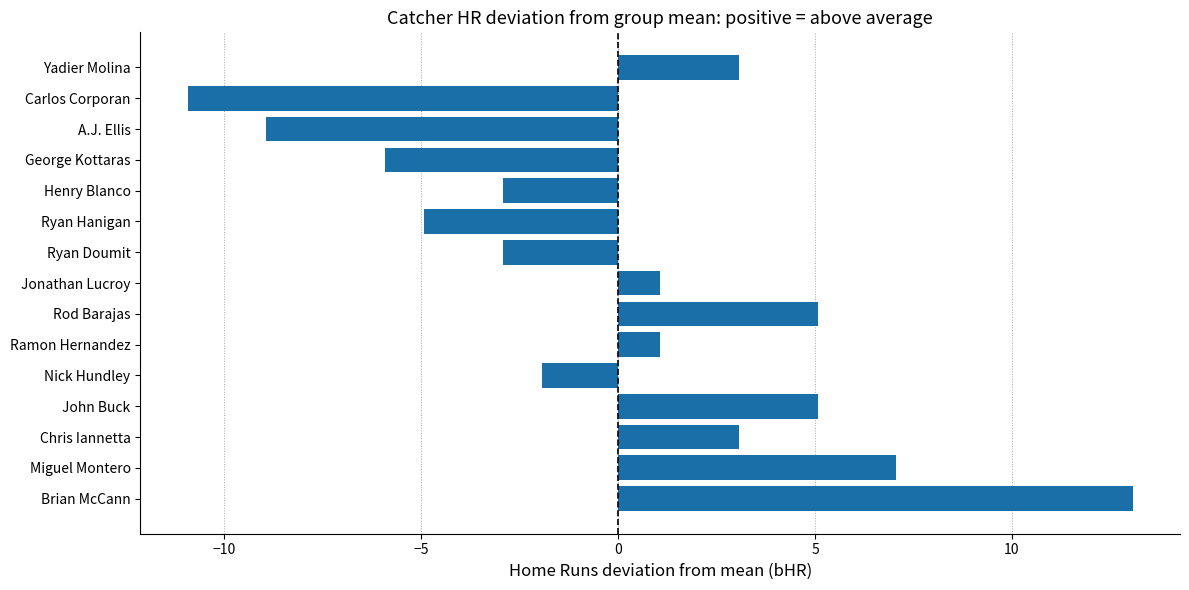

What is the approximate value at George Kottaras?

-5.9